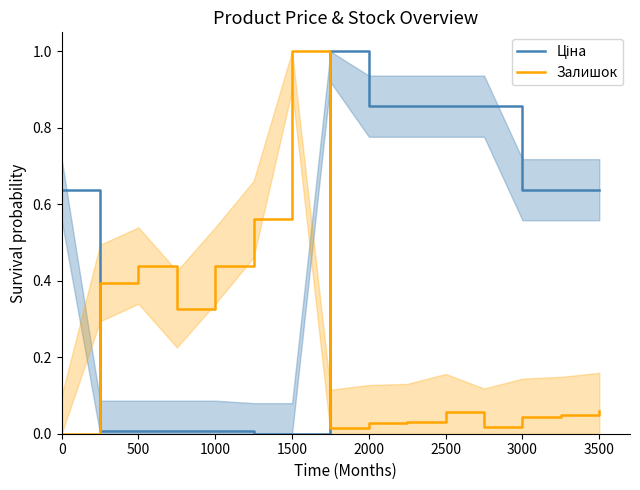

The Ціна series shows 0.4 at 3000. True or false?

False